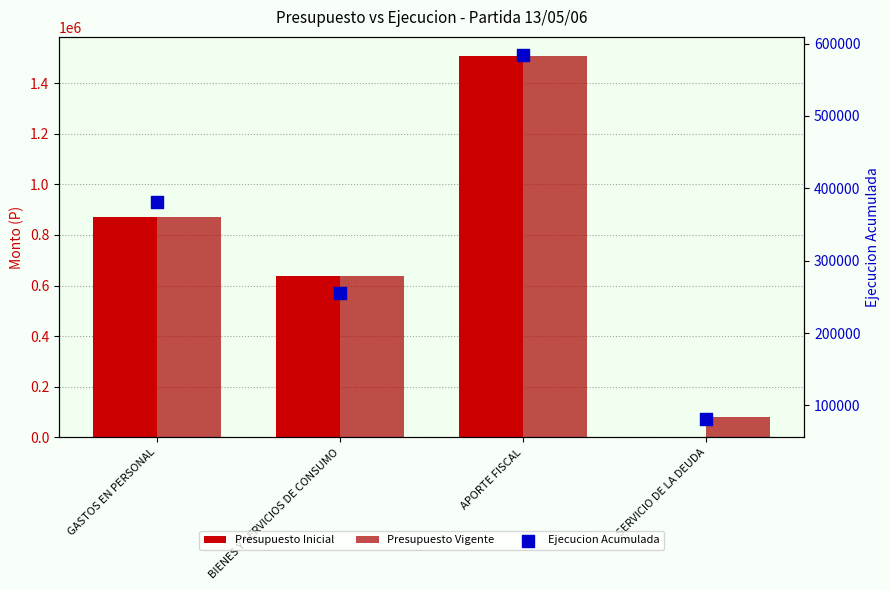

Which series reaches the minimum Y coordinate?

Presupuesto Inicial